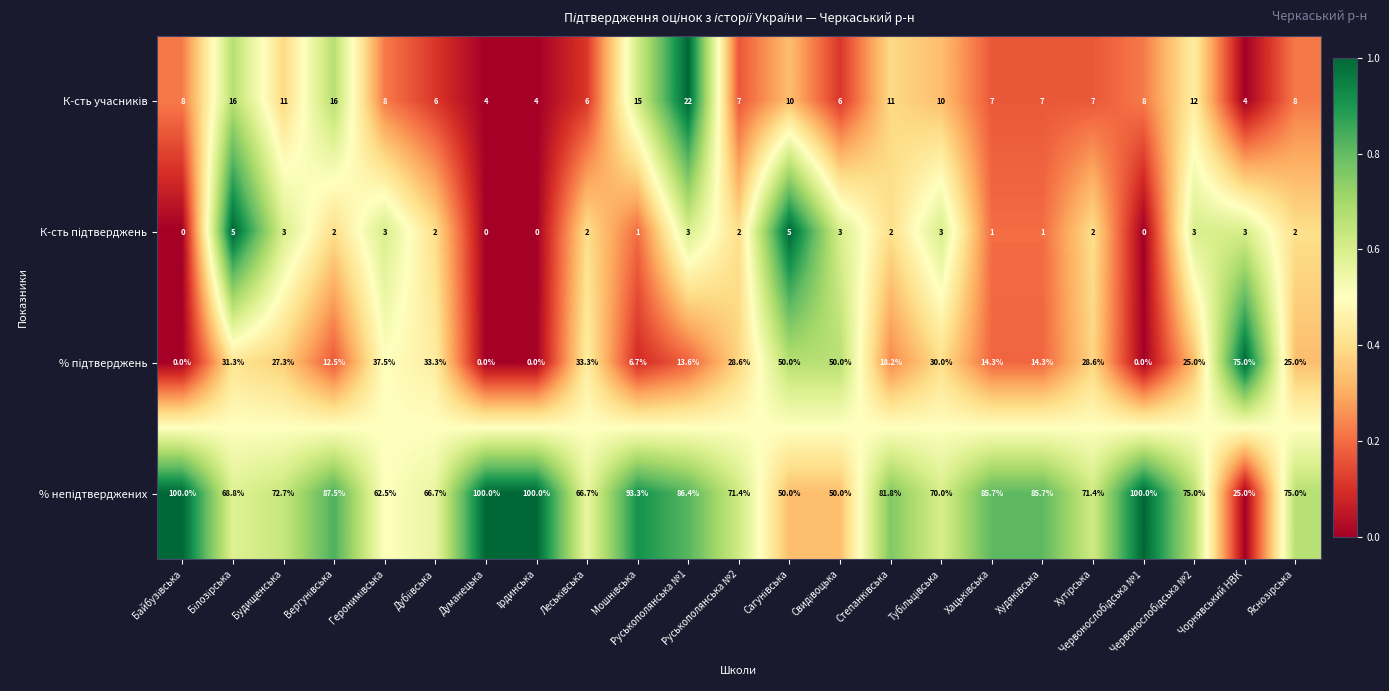

At which category is the sum across all series the highest?

Руськополянська №1